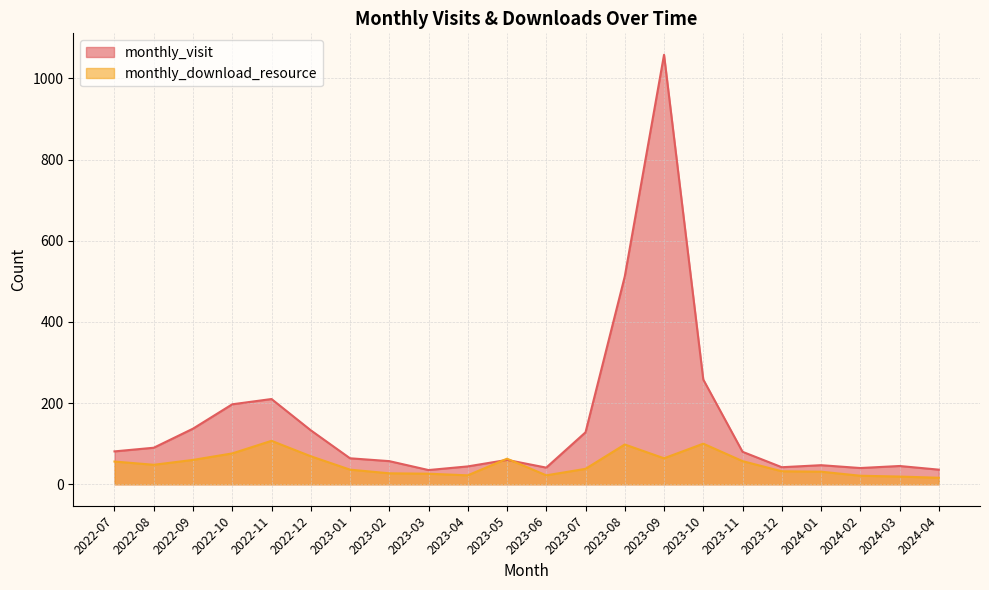

At how many categories does at least one series exceed 520?

1